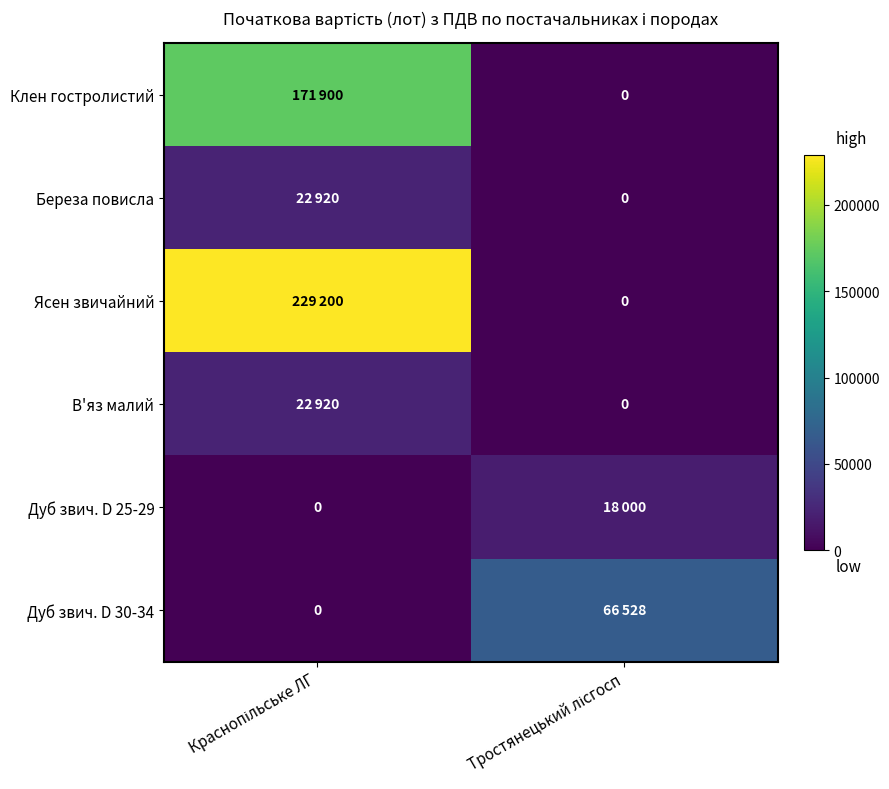

Is the value of Дуб звич. D 25-29 at Краснопільське ЛГ greater than the value of В'яз малий at Краснопільське ЛГ?

No